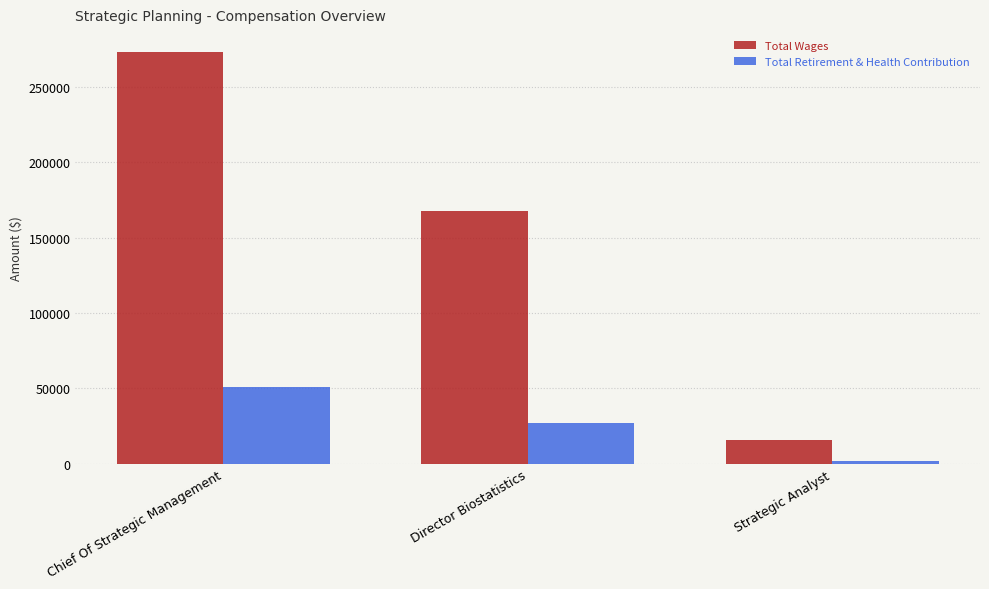

Reading left to right, list all the values displayed in this chart.

Total Wages: 273289	167697	15563
Total Retirement & Health Contribution: 50988	26828	2051